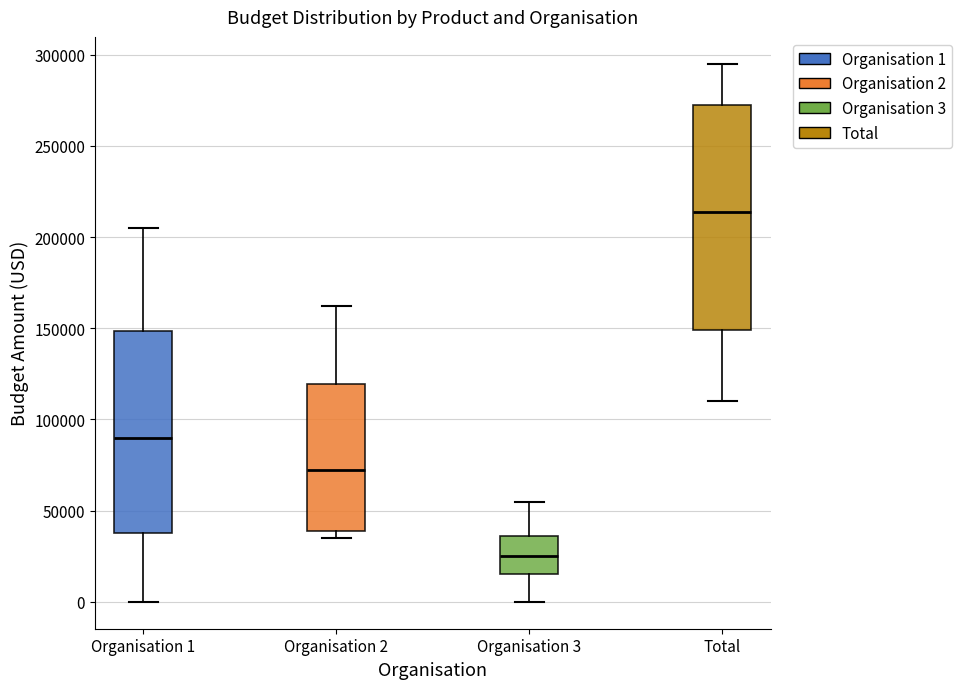

Reading left to right, read every box against the y-axis: the position of its median line, the range the box covers, and the ends of its whiskers. The values are not printed on the chart, so give them approximately, as read against the axis.

Organisation 1: median 90000, box 40000 to 150000, whiskers 0 to 205000
Organisation 2: median 75000, box 40000 to 120000, whiskers 35000 to 160000
Organisation 3: median 25000, box 15000 to 35000, whiskers 0 to 55000
Total: median 215000, box 150000 to 275000, whiskers 110000 to 295000